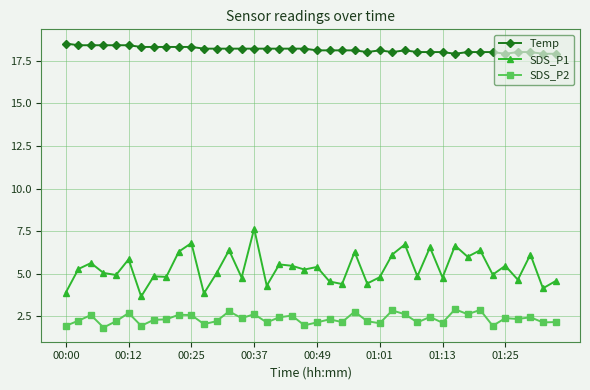

How many lines are shown in the chart?

3